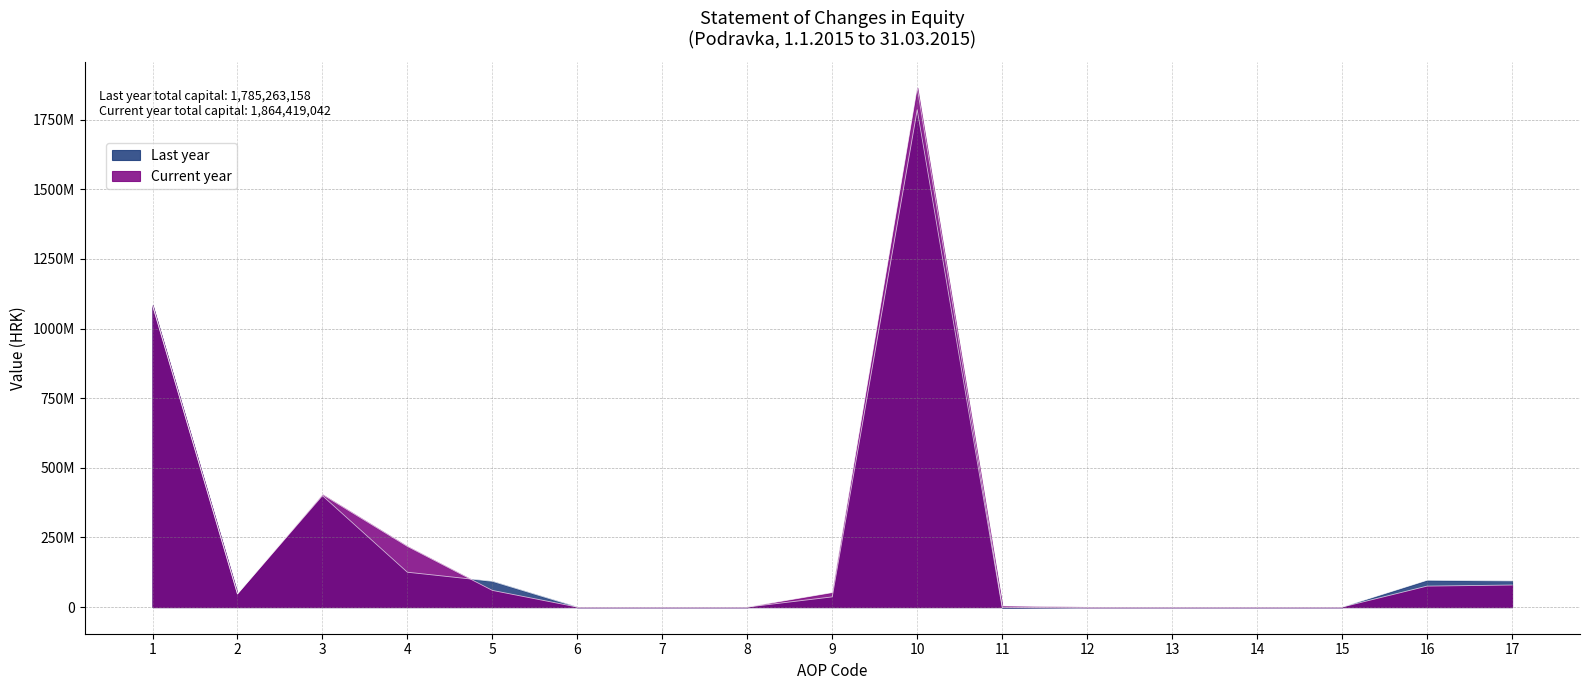

What is the smallest value displayed?

-2291693.5